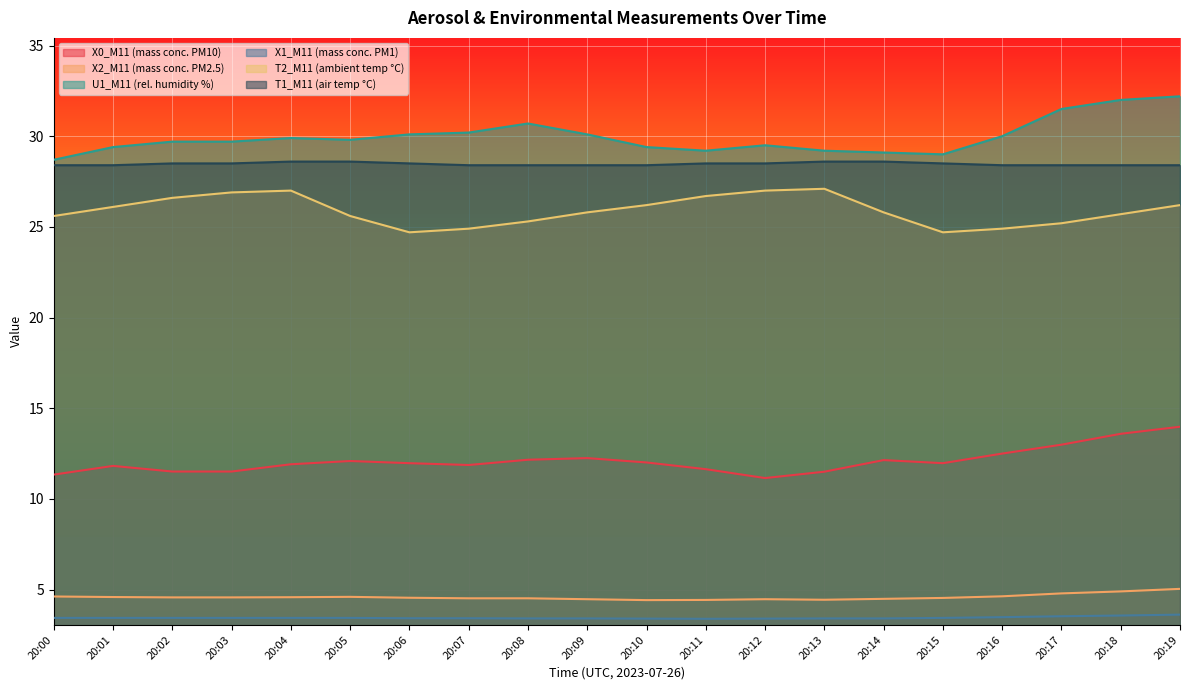

Which series has the largest range (max minus min)?

U1_M11 (rel. humidity %)